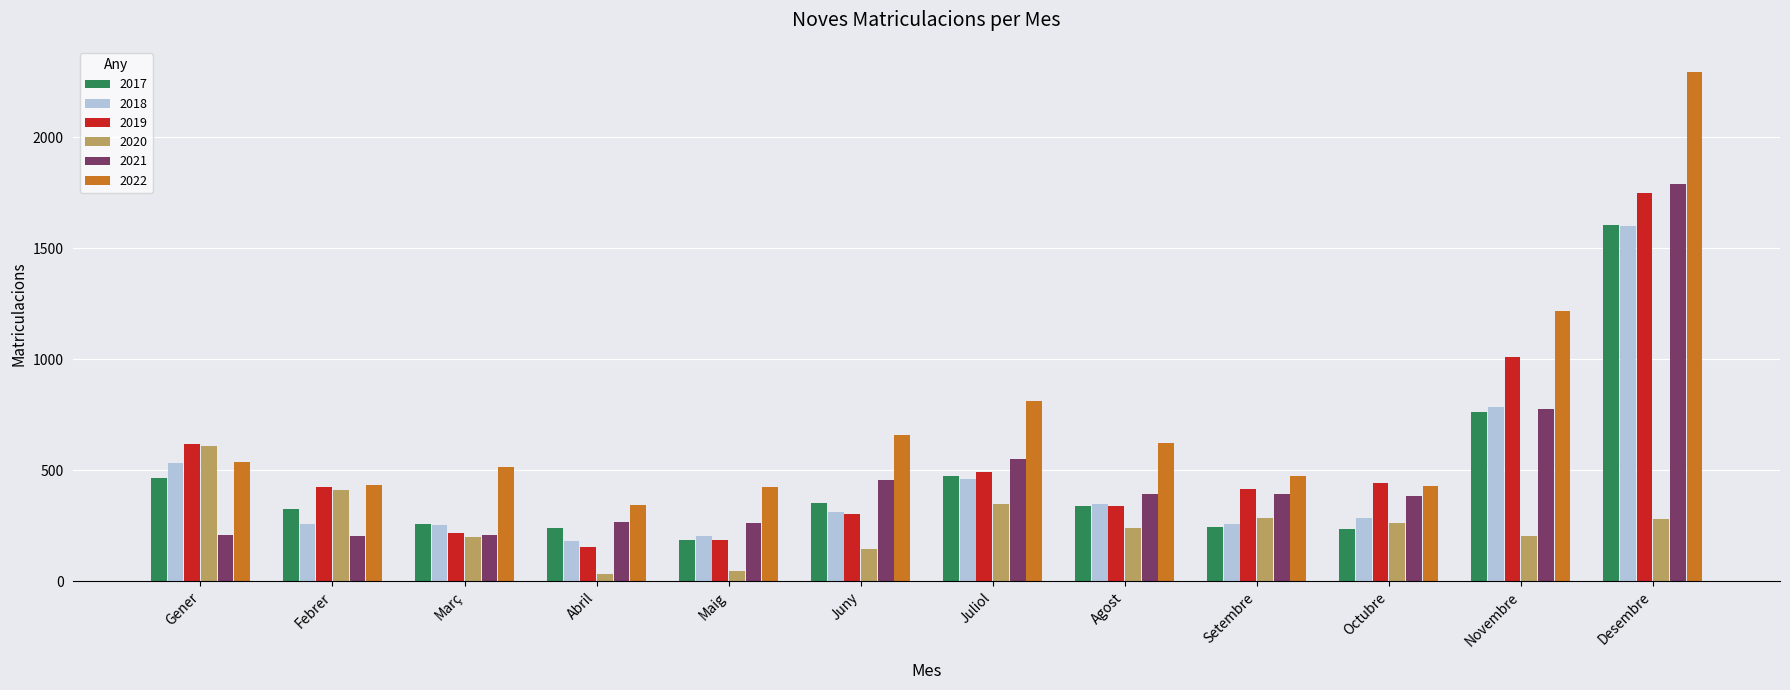

True or false: 2018 has a value of 371 at Març.

False